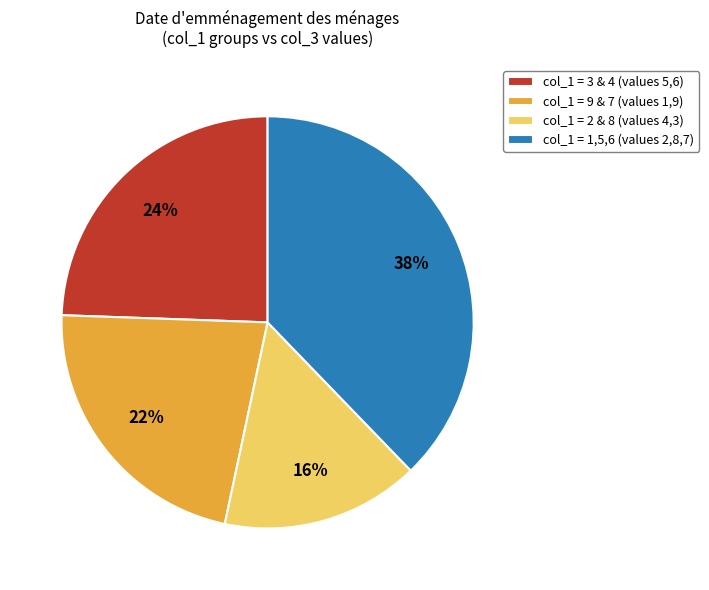

Does any single category account for the majority?

No